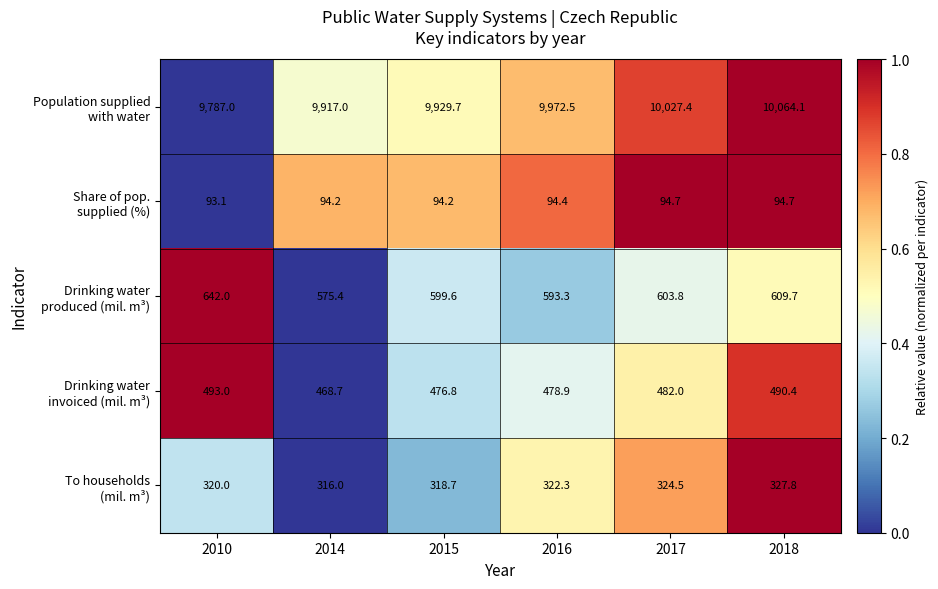

At which category does the chart reach its peak across all series?

2018